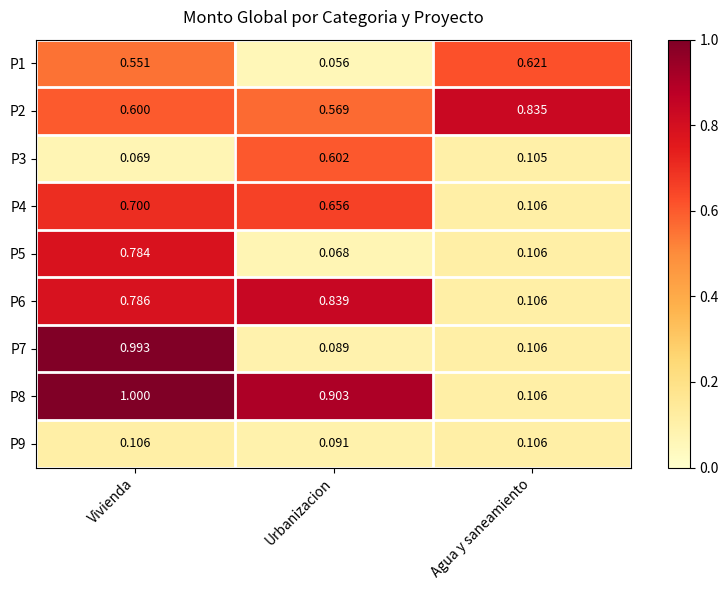

Is the value of P9 at Agua y saneamiento greater than the value of P5 at Urbanizacion?

Yes